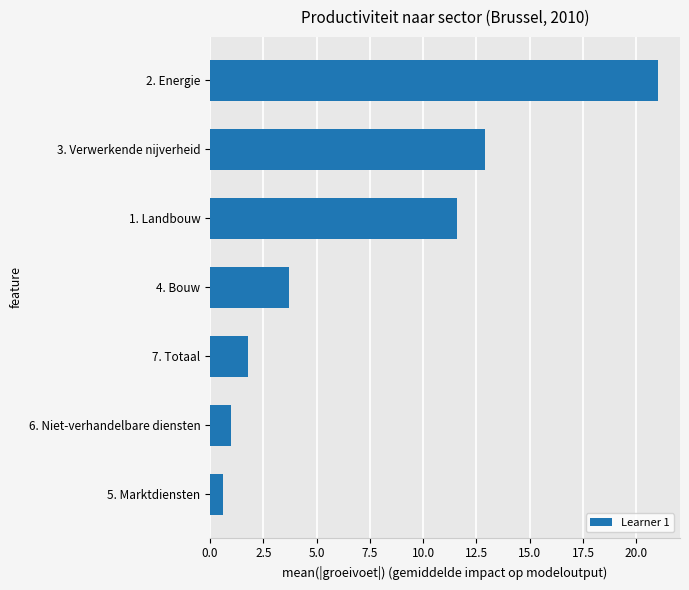

Reading bottom to top, extract all data points from this chart.

5. Marktdiensten=0.6	6. Niet-verhandelbare diensten=1.0	7. Totaal=1.8	4. Bouw=3.7	1. Landbouw=11.6	3. Verwerkende nijverheid=12.9	2. Energie=21.0